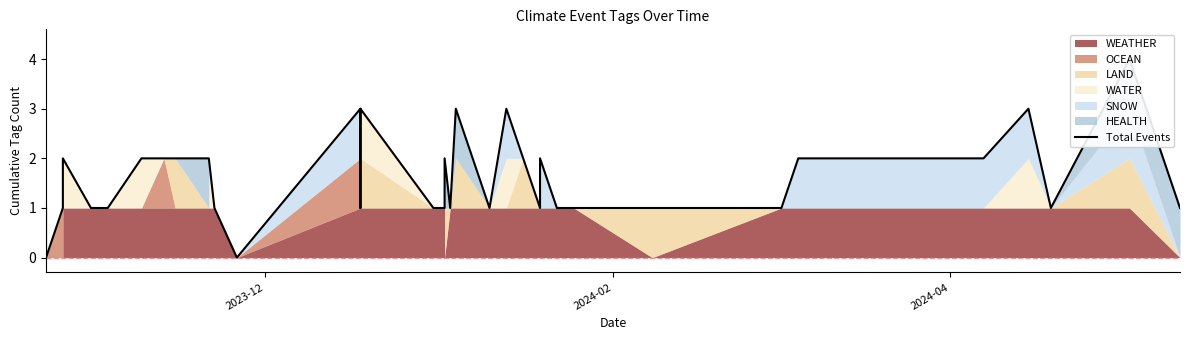

Count the values in the range 1 to 2.

31